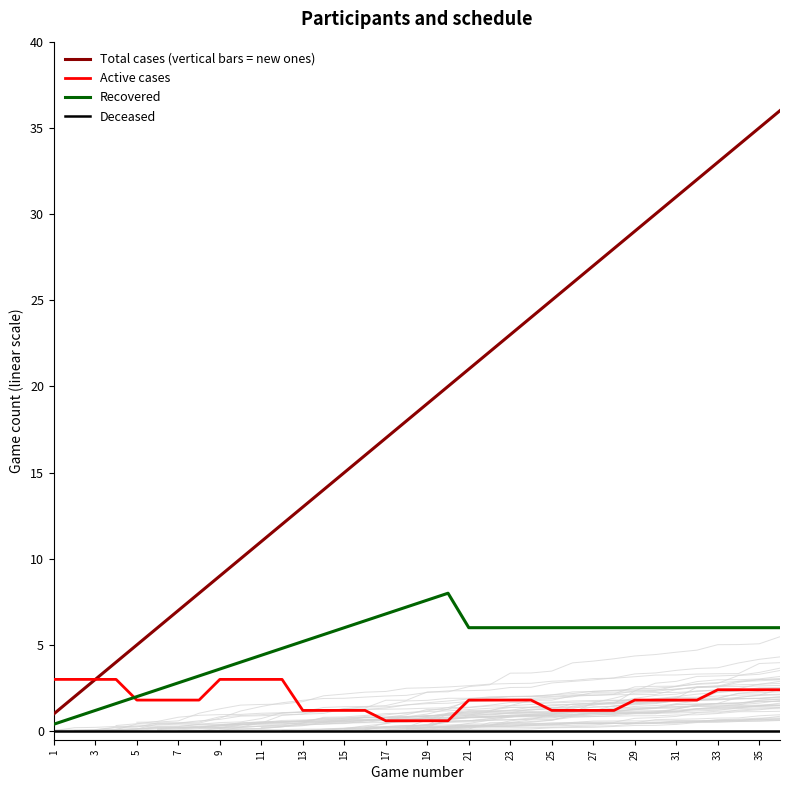

True or false: Recovered has a value of 6.0 at 35.

True